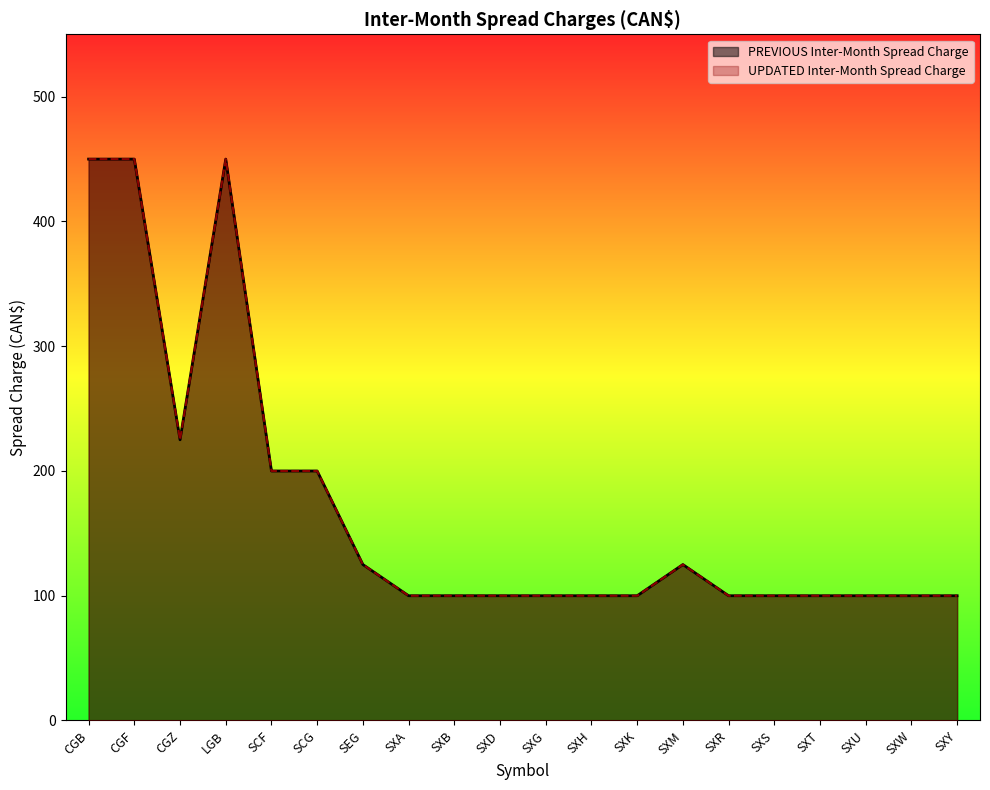

True or false: UPDATED Inter-Month Spread Charge has more than 2 points higher than both neighbors.

False